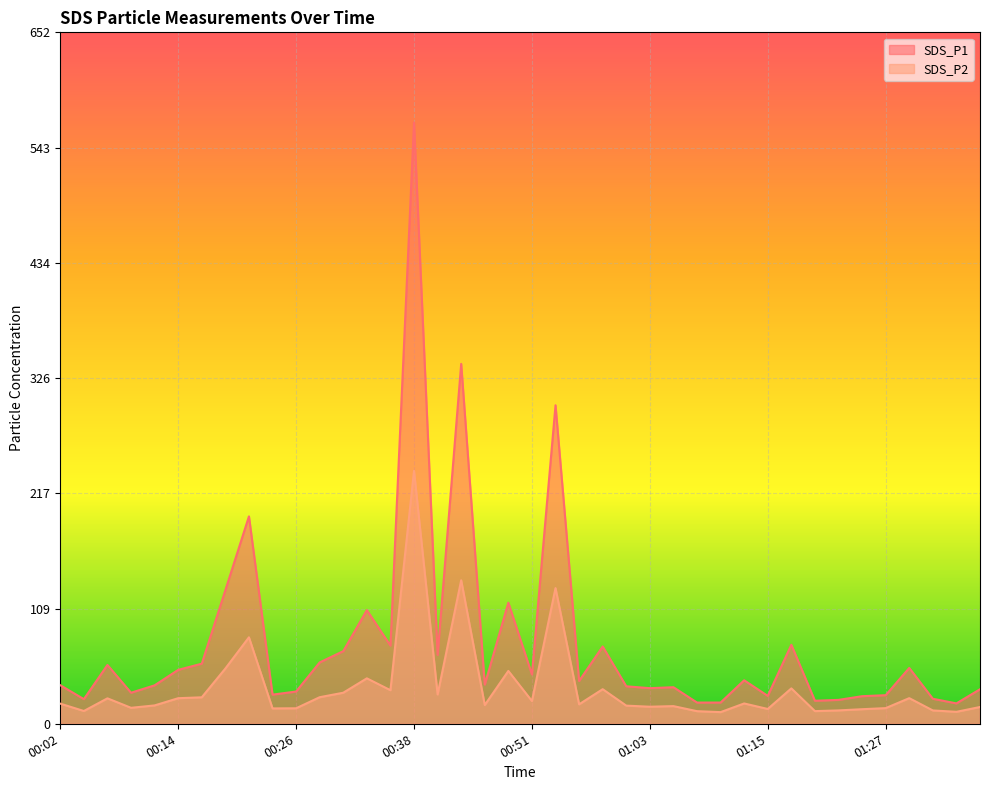

How many distinct data groups are displayed?

2